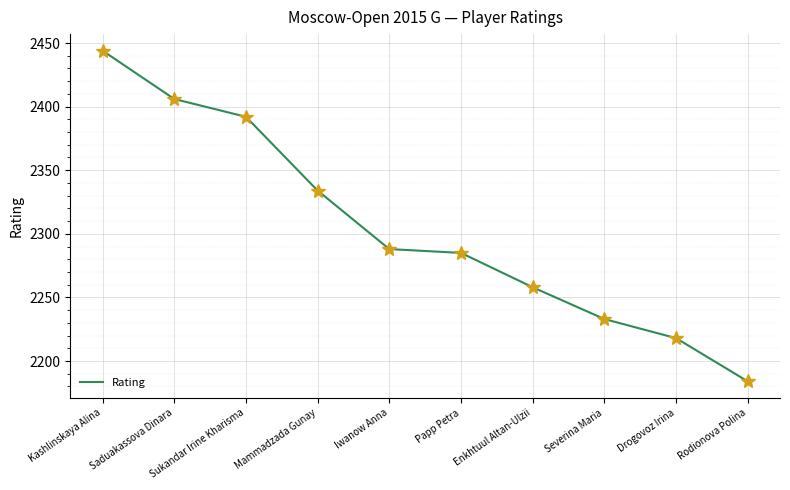

List the labels in order of value, smallest first.

Rodionova Polina, Drogovoz Irina, Severina Maria, Enkhtuul Altan-Ulzii, Papp Petra, Iwanow Anna, Mammadzada Gunay, Sukandar Irine Kharisma, Saduakassova Dinara, Kashlinskaya Alina